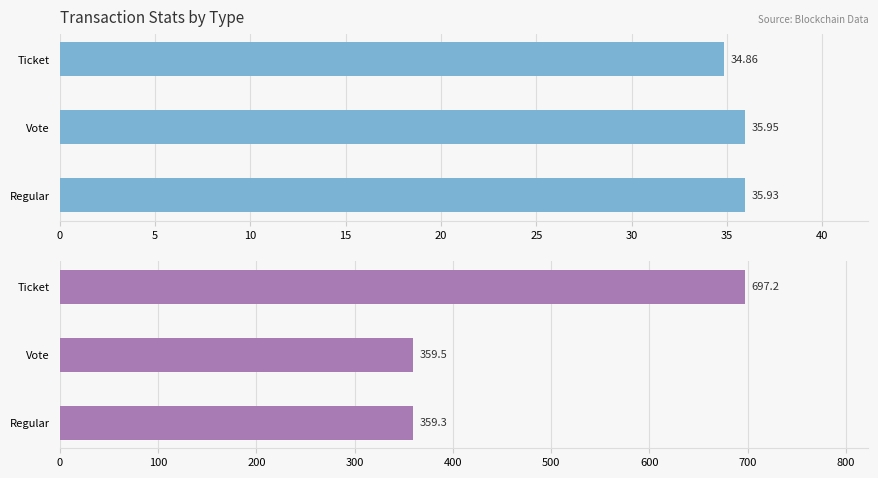

How many series are shown in this chart?

2